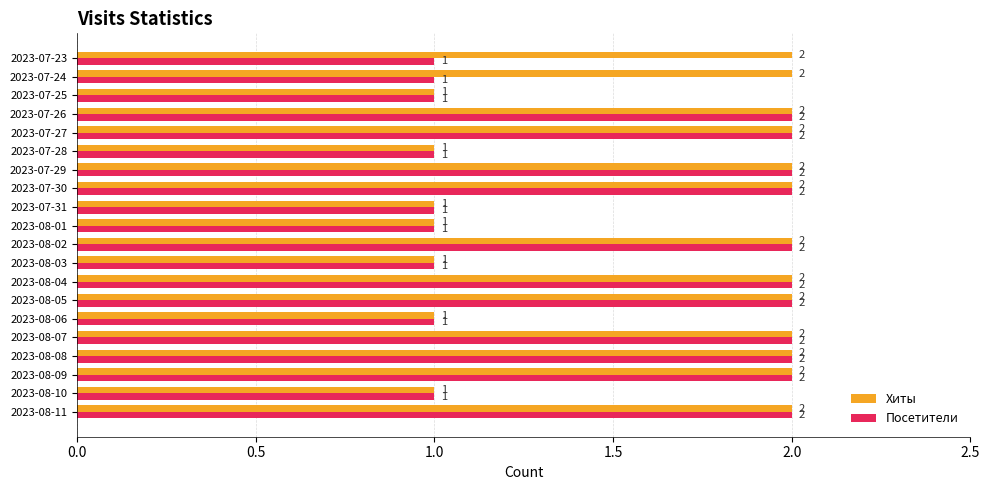

Is it true that Хиты equals 3 at 2023-07-23?

False